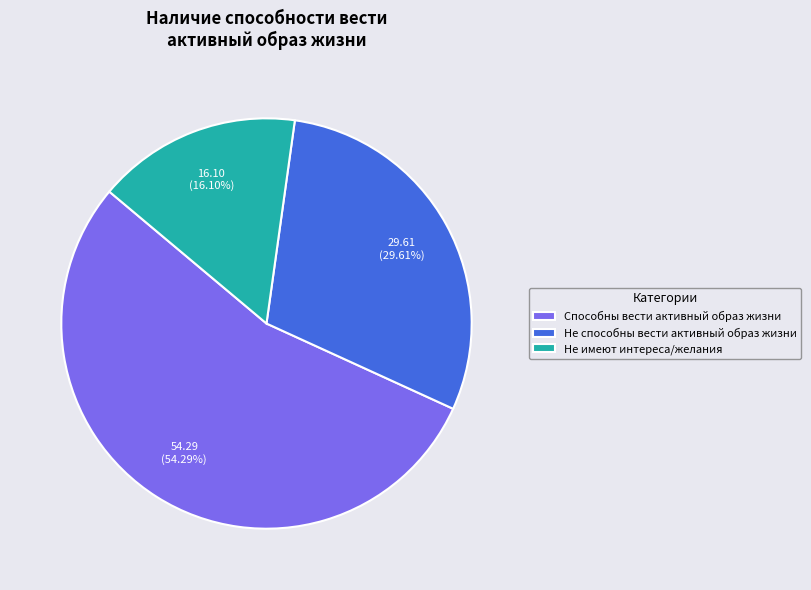

Rank the categories by value from lowest to highest.

Не имеют интереса/желания, Не способны вести активный образ жизни, Способны вести активный образ жизни